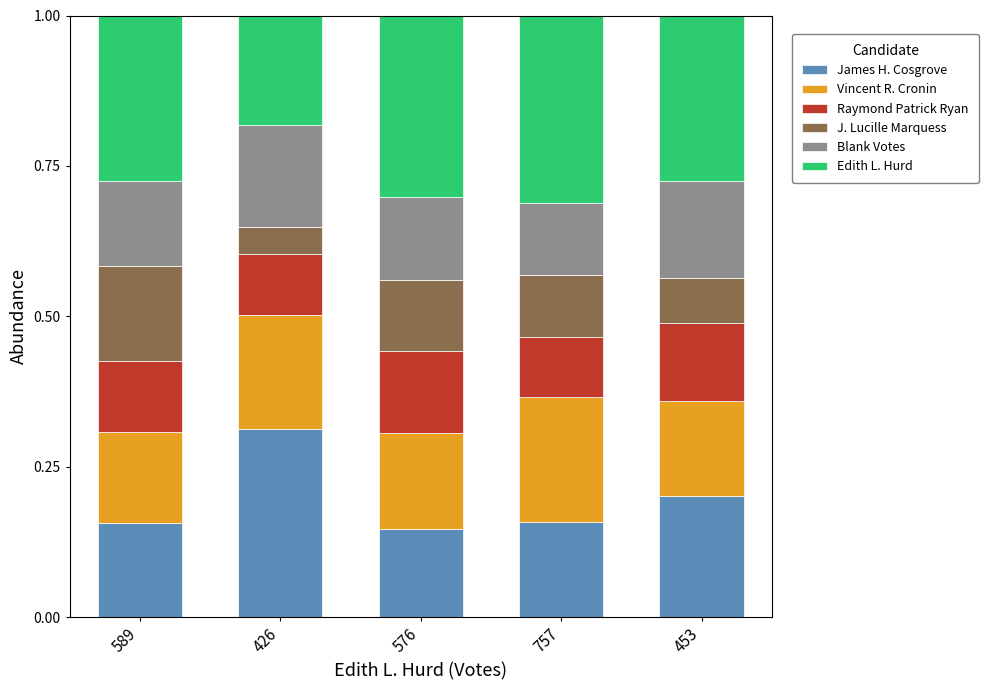

What is the sum of all James H. Cosgrove values?

1.0